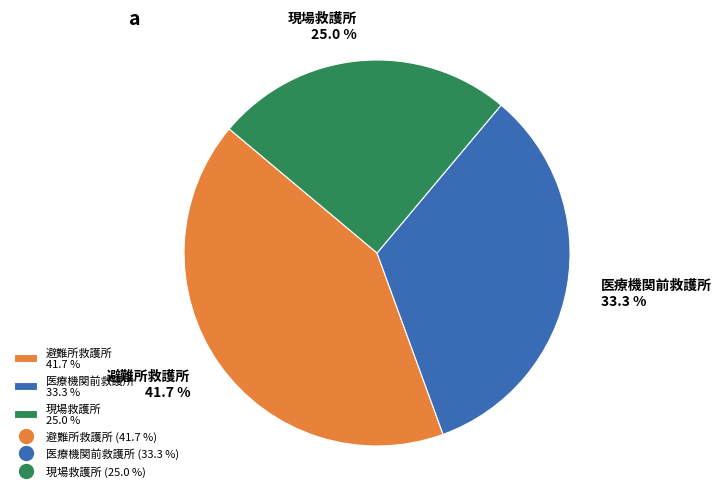

Which category has the biggest portion of the pie?

避難所救護所